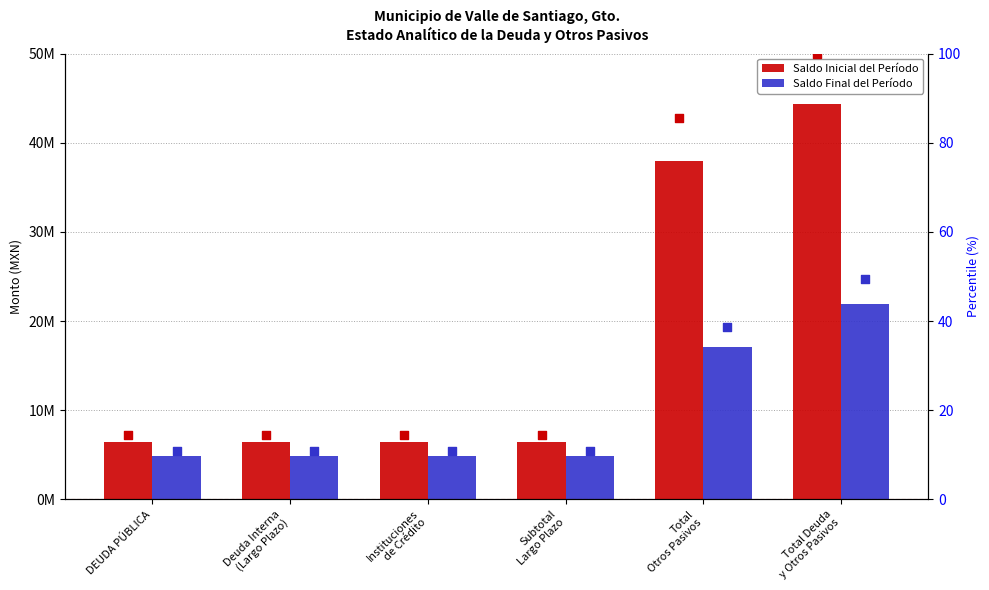

Is the value of Saldo Inicial del Período at DEUDA PÚBLICA greater than the value of Saldo Final del Período (pct) at Total
Otros Pasivos?

Yes